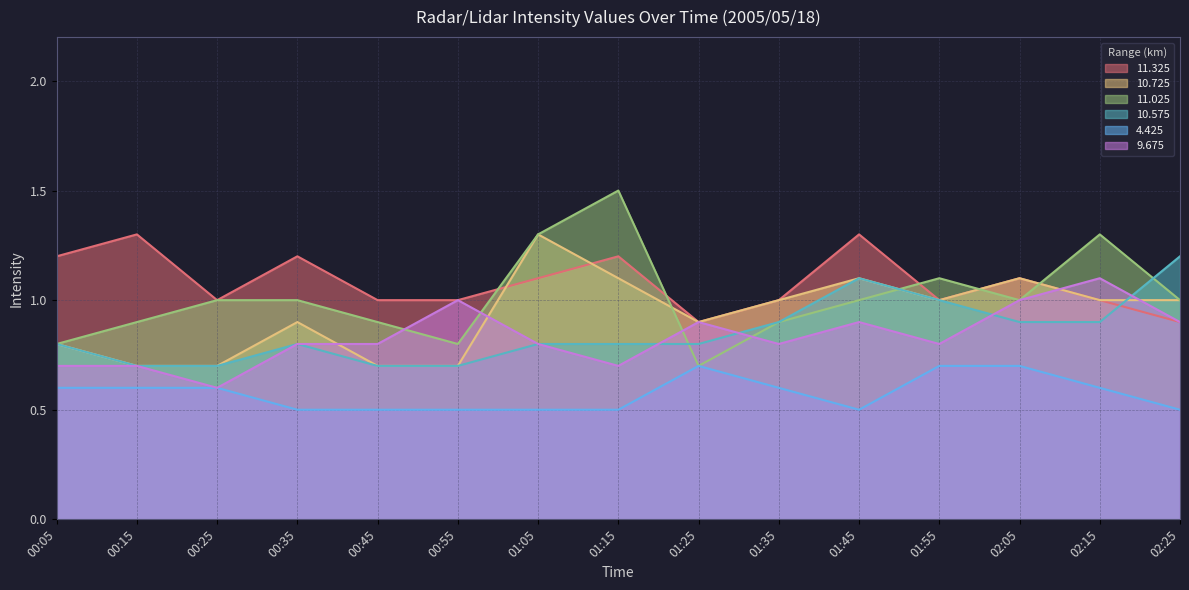

True or false:   9.675 has more than 0 interior local peaks.

True